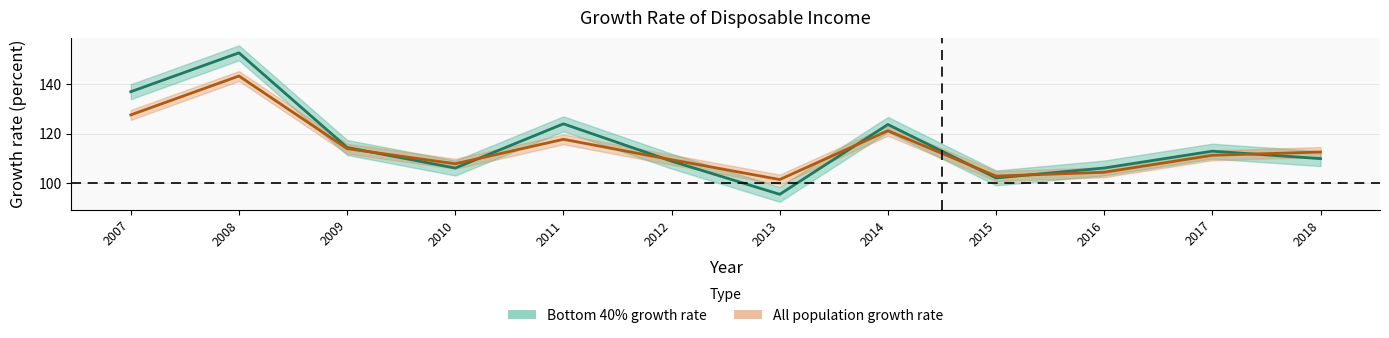

Does the chart have visible grid lines?

Yes